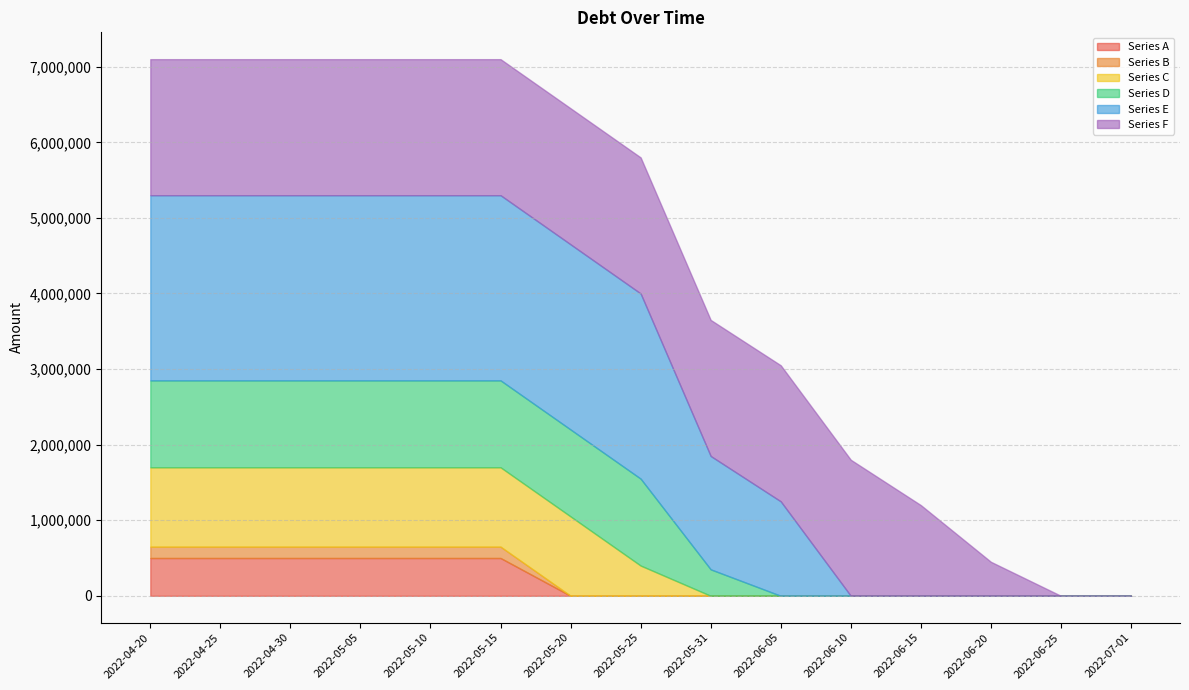

Which category has the highest value in the Series F series?

2022-04-20